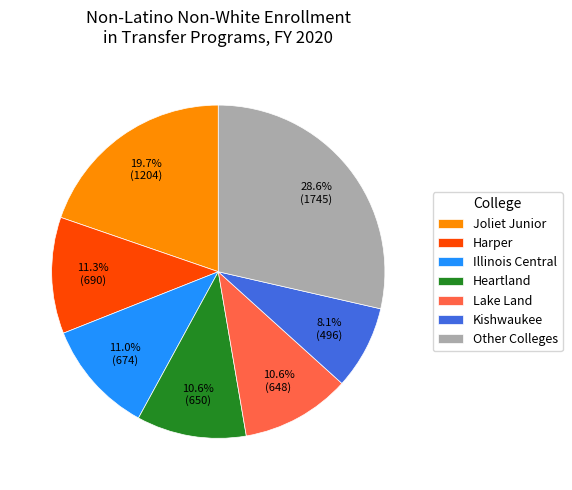

How many segments does this pie chart have?

7